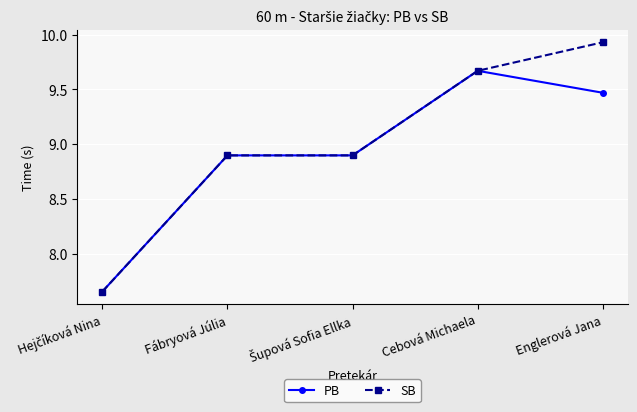

Which series has the largest total across all categories?

SB